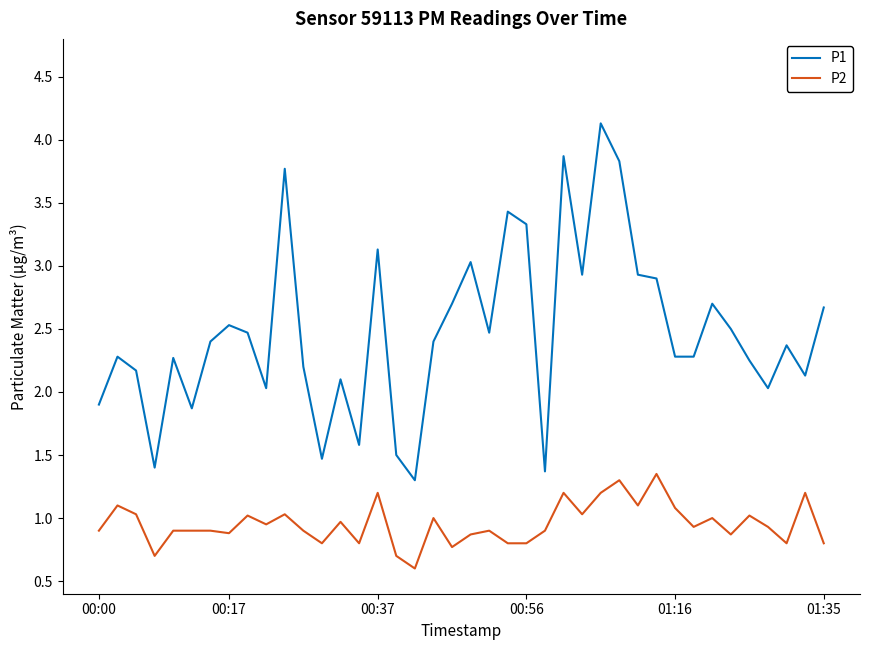

What is the minimum value for P1?

1.3